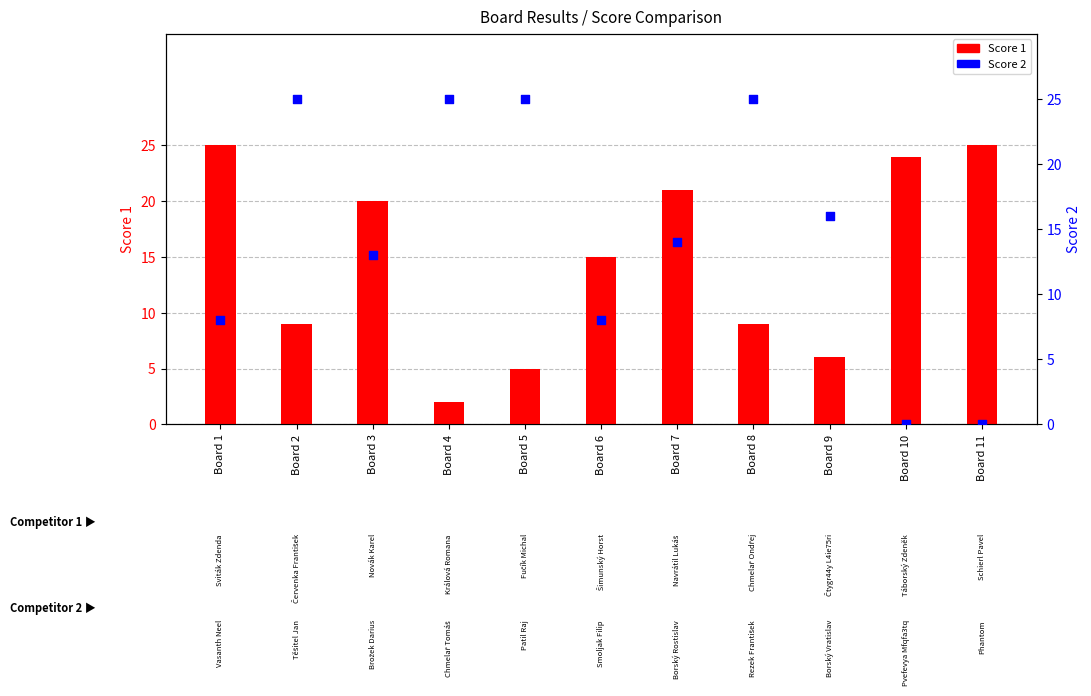

Is the value of Score 2 at Board 4 greater than the value of Score 1 at Board 11?

No